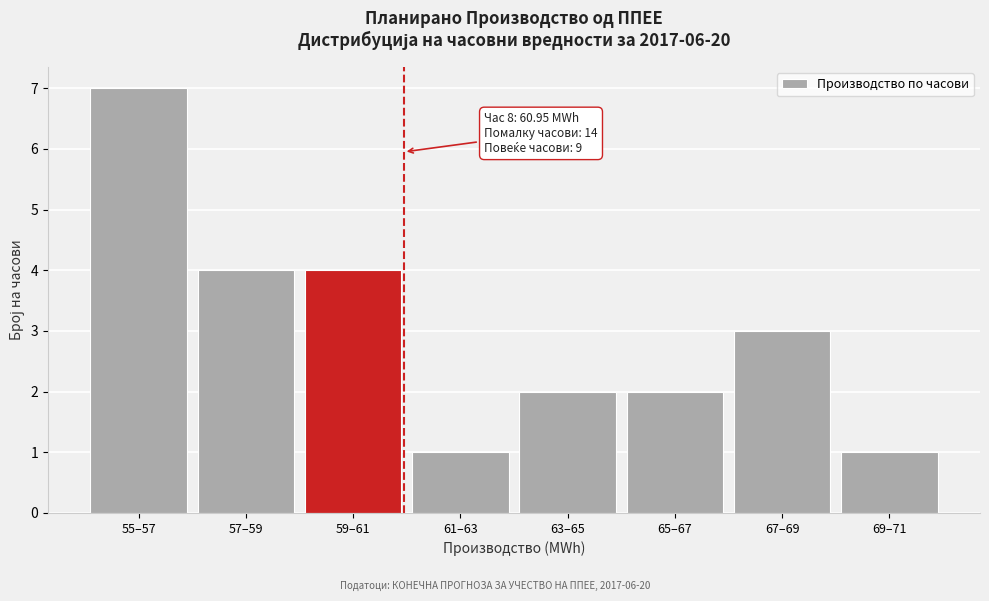

Reading right to left, transcribe all the data shown in this chart.

1	3	2	2	1	4	4	7